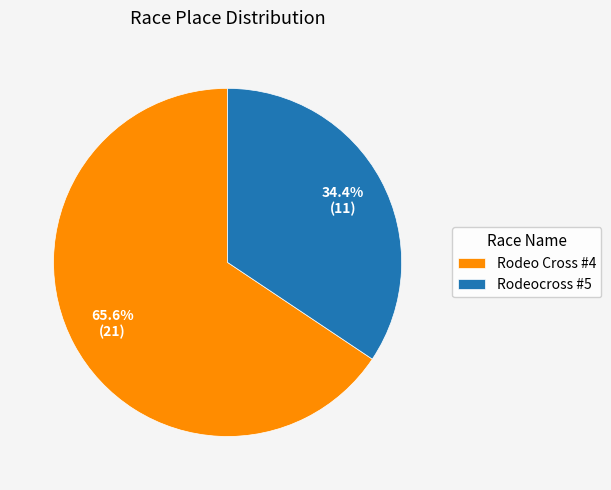

The Rodeocross #5 slice represents 34% of the pie. True or false?

True